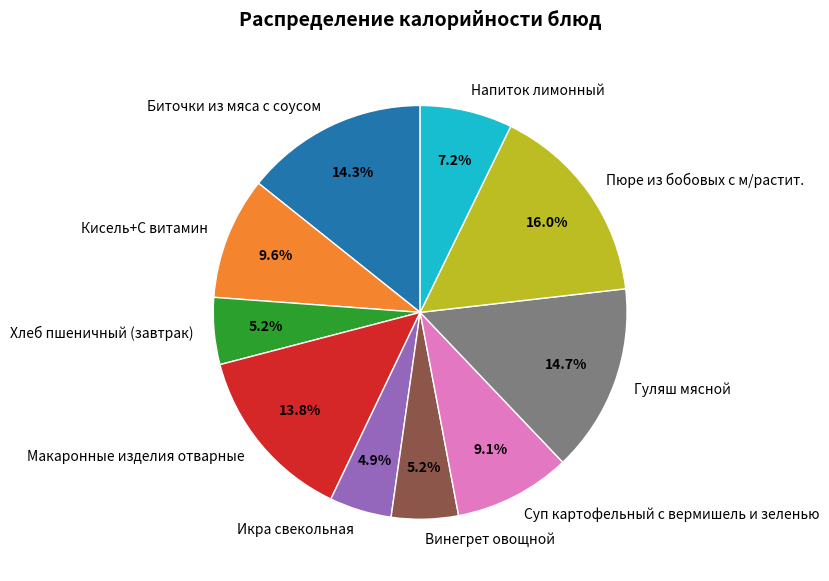

To the nearest percent, what is the average slice percentage?

10%